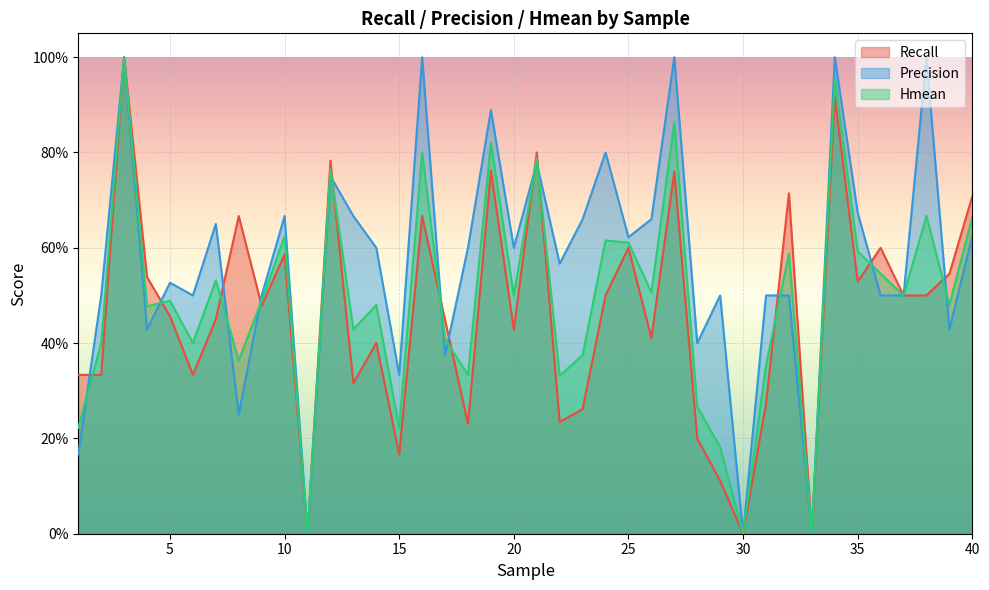

At 14, list the series in order from largest to smallest.

Precision, Hmean, Recall